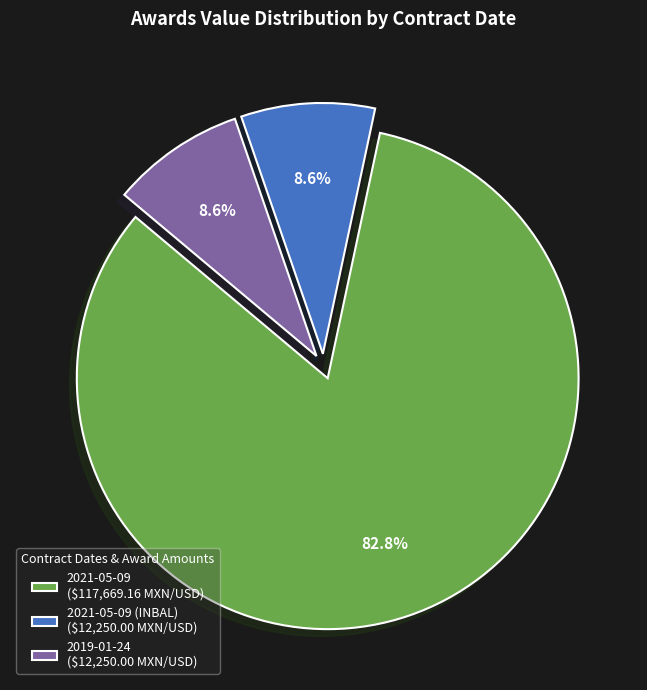

What portion of the pie excludes 2019-01-24 ($12,250.00 MXN/USD)?

91.4%